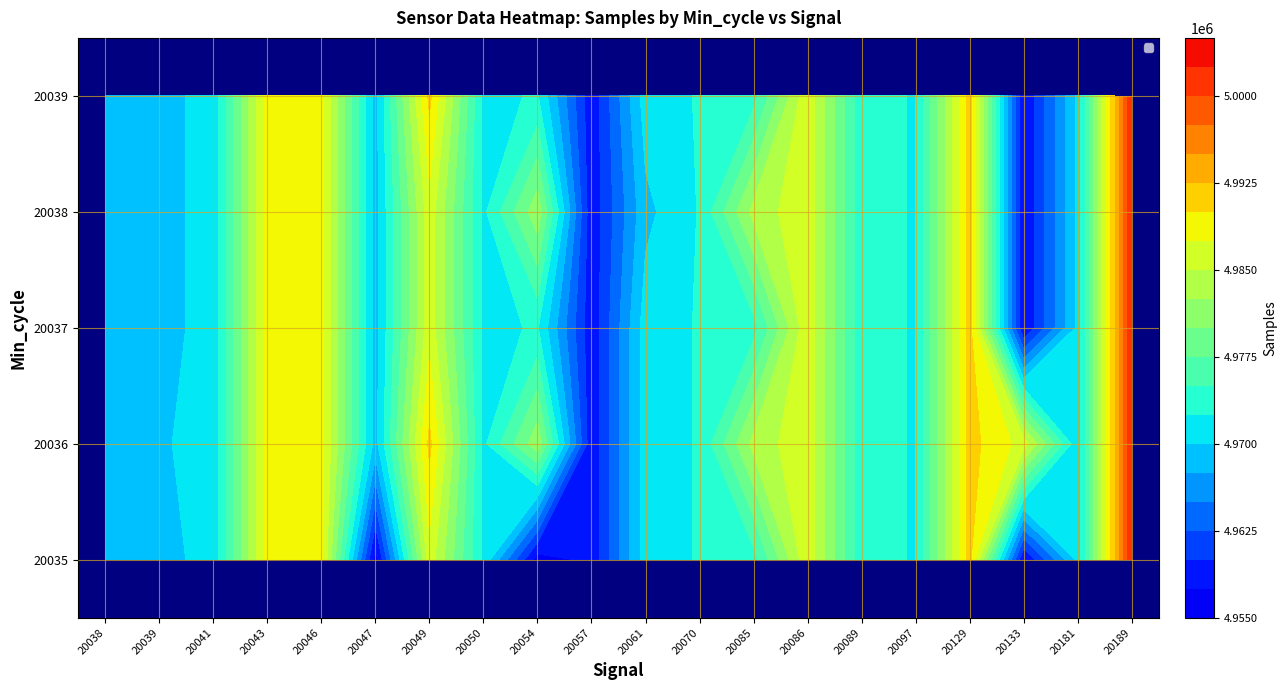

What is the spread (max minus min) of values at 20133?

29270